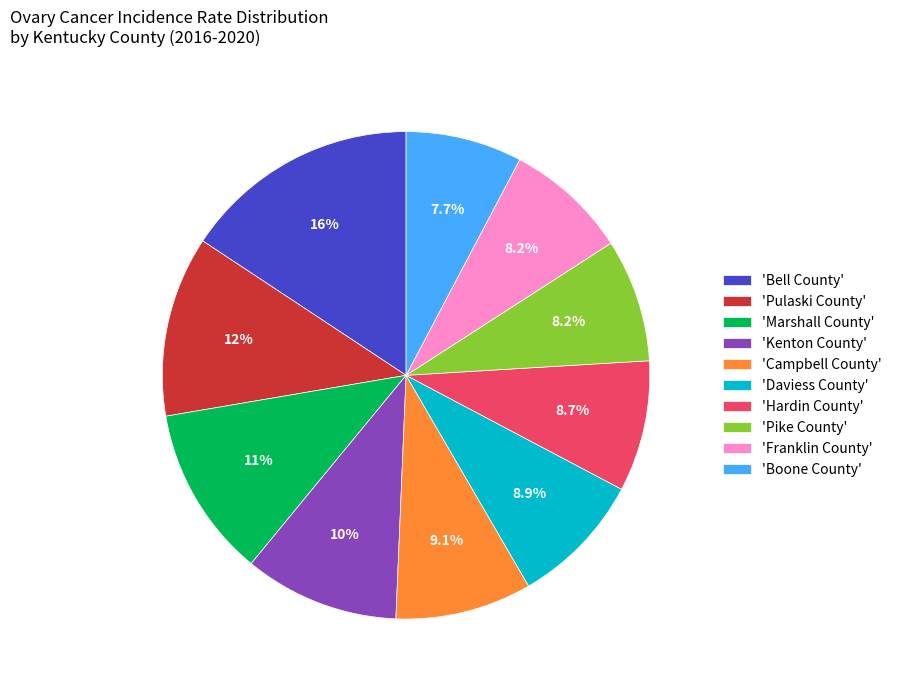

Does any single category account for the majority?

No